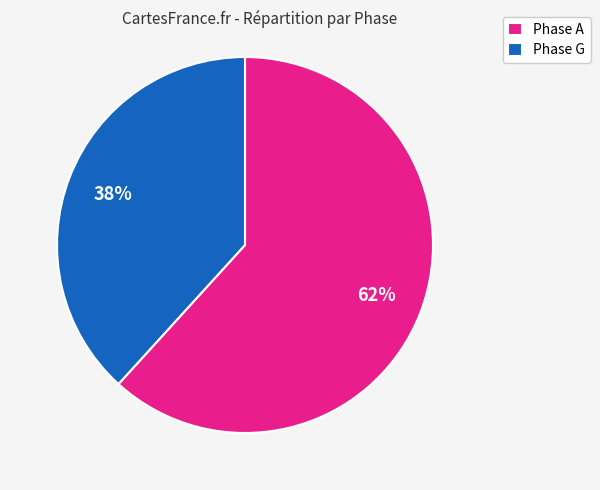

Count the number of slices in the pie.

2